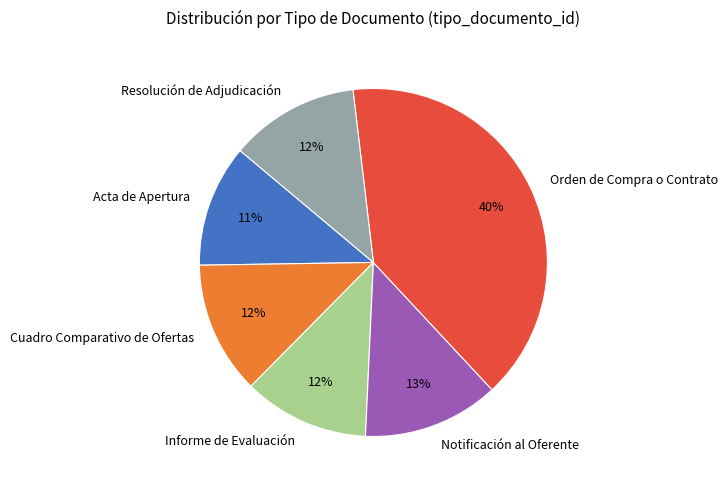

What percentage is the Notificación al Oferente slice, to the nearest percent?

13%